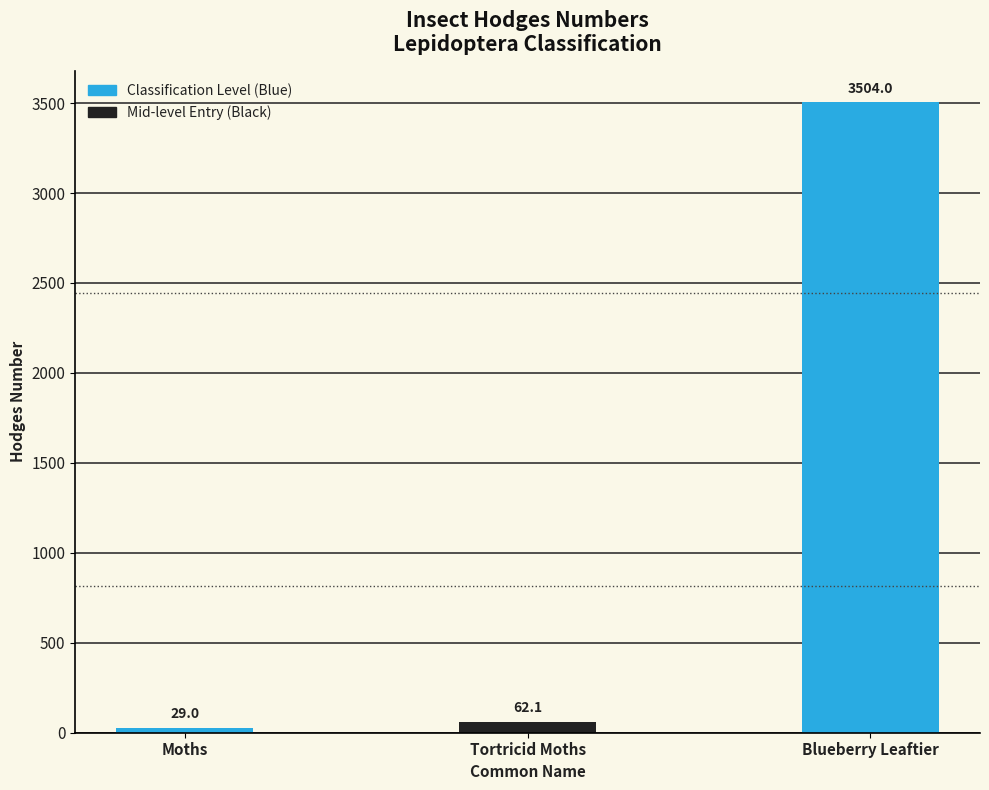

Which label corresponds to the smallest value in the chart?

Moths